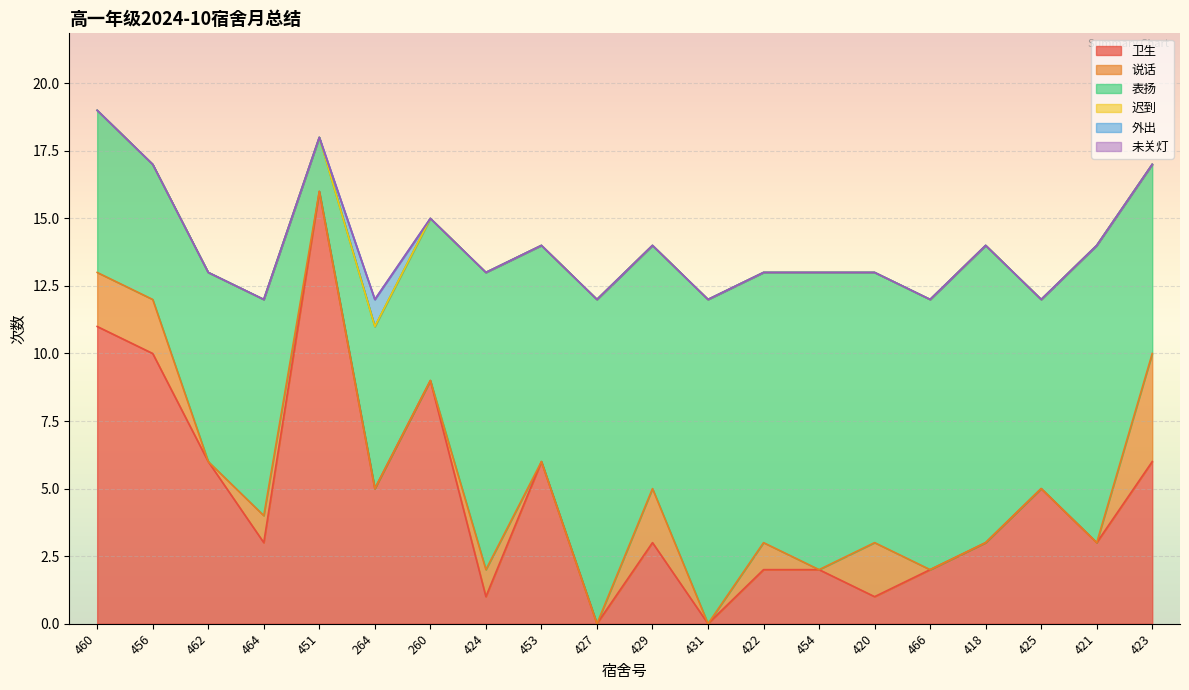

Reading right to left, what are all the values shown in this chart?

卫生: 6	3	5	3	2	1	2	2	0	3	0	6	1	9	5	16	3	6	10	11
说话: 4	0	0	0	0	2	0	1	0	2	0	0	1	0	0	0	1	0	2	2
表扬: 7	11	7	11	10	10	11	10	12	9	12	8	11	6	6	2	8	7	5	6
迟到: 0	0	0	0	0	0	0	0	0	0	0	0	0	0	0	0	0	0	0	0
外出: 0	0	0	0	0	0	0	0	0	0	0	0	0	0	1	0	0	0	0	0
未关灯: 0	0	0	0	0	0	0	0	0	0	0	0	0	0	0	0	0	0	0	0